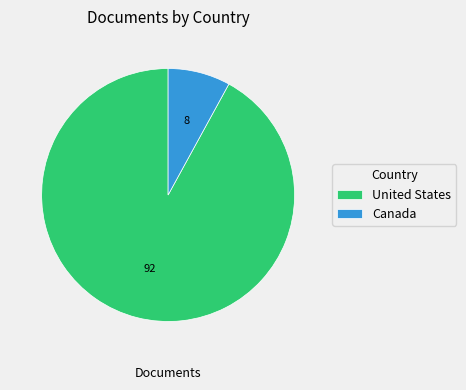

Approximately how many times larger is the value at Canada compared to United States?

0.1